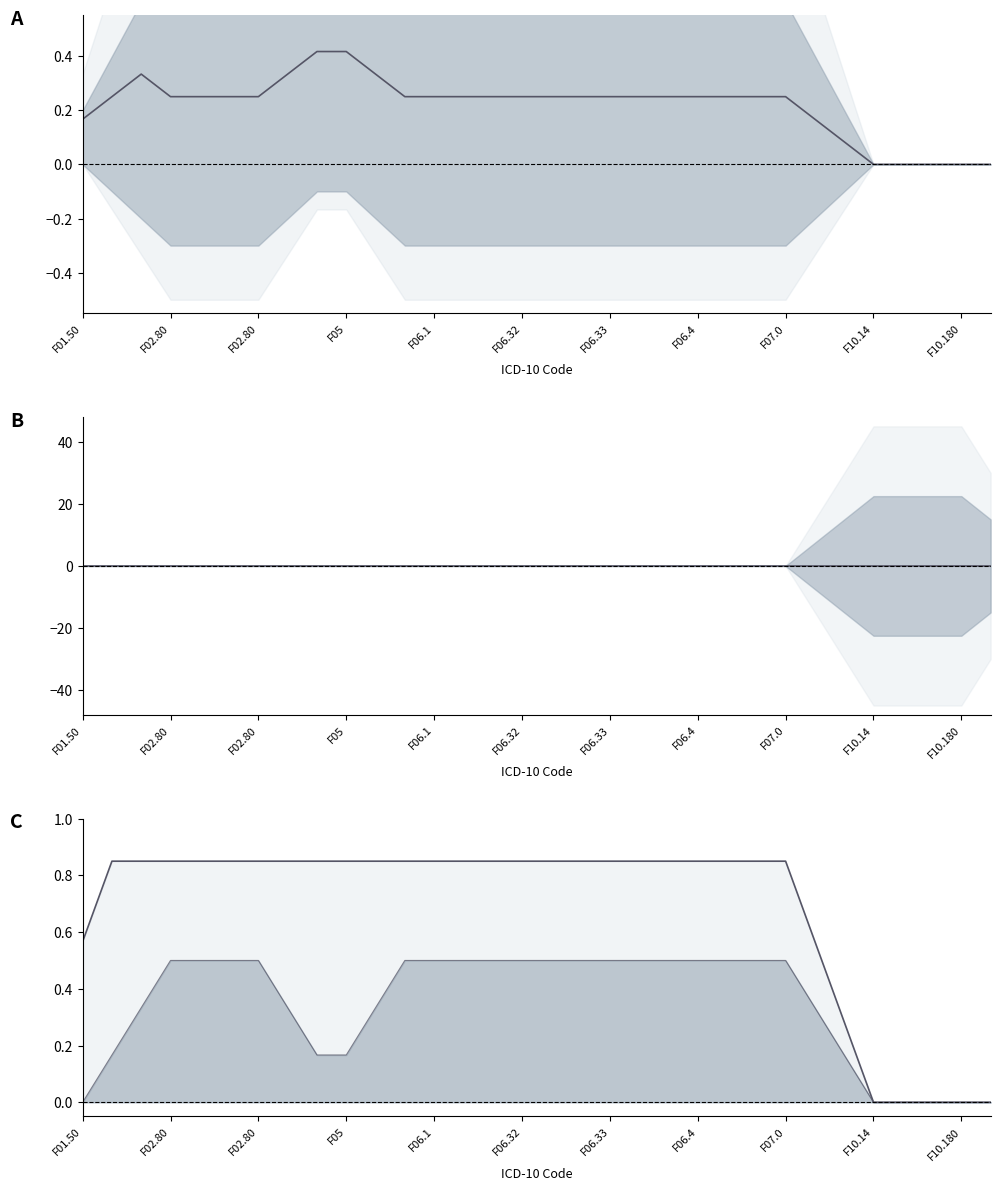

True or false: AMI has more than 2 points higher than both neighbors.

False